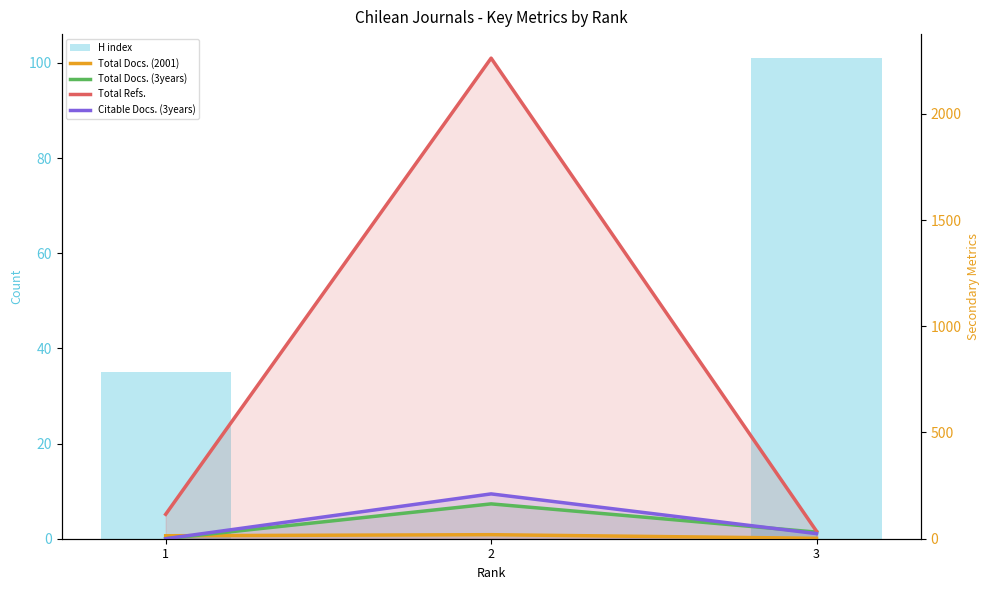

Where does the H index series first go above 35?

3